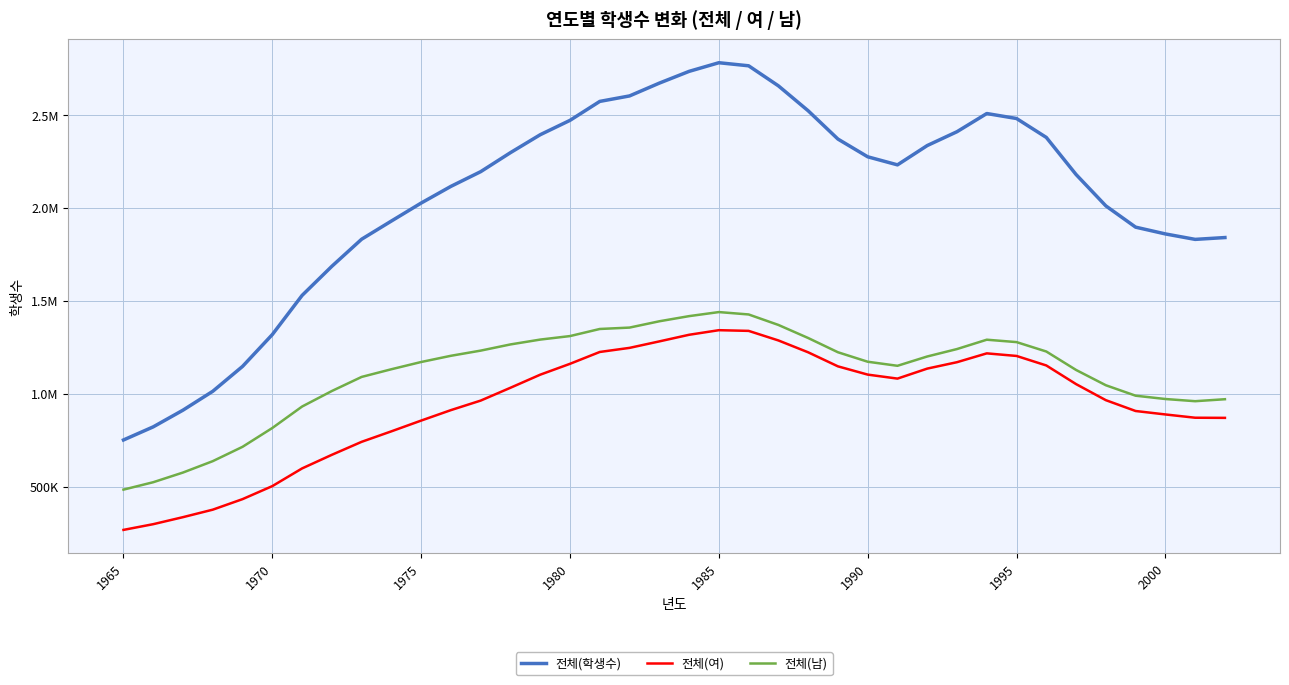

Does the chart display data point markers on the line(s)?

No